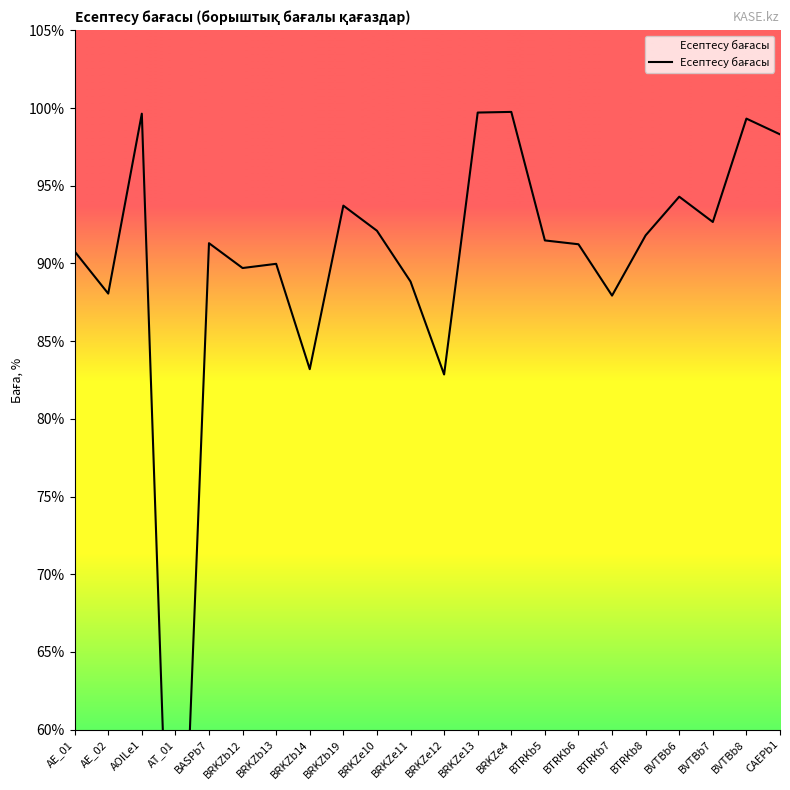

How many distinct data groups are displayed?

1